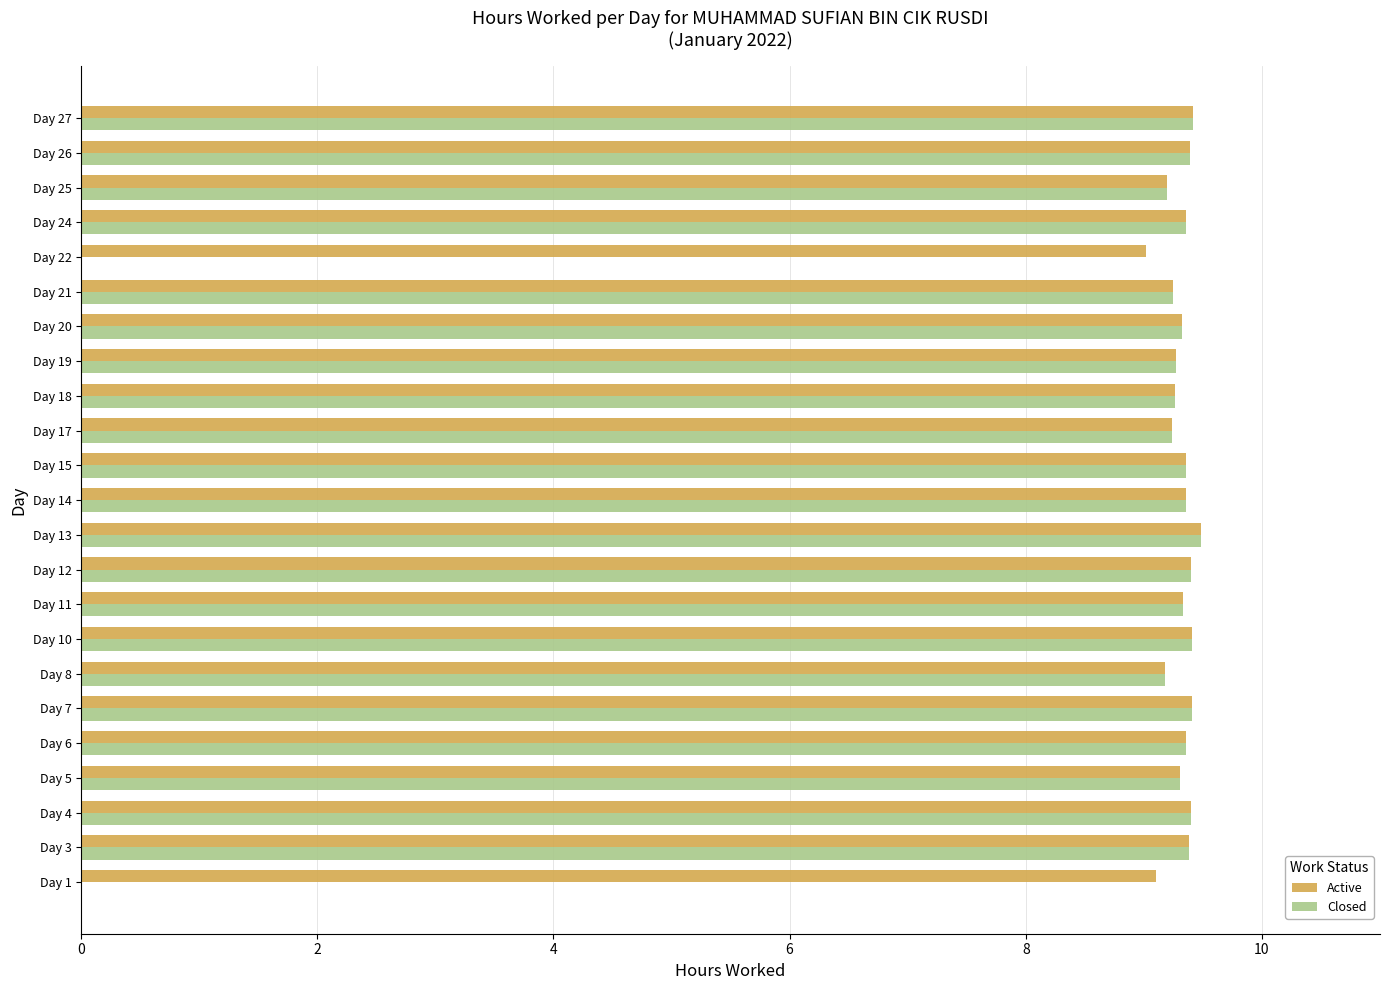

True or false: Closed has a value of 9.3 at Day 5.

True